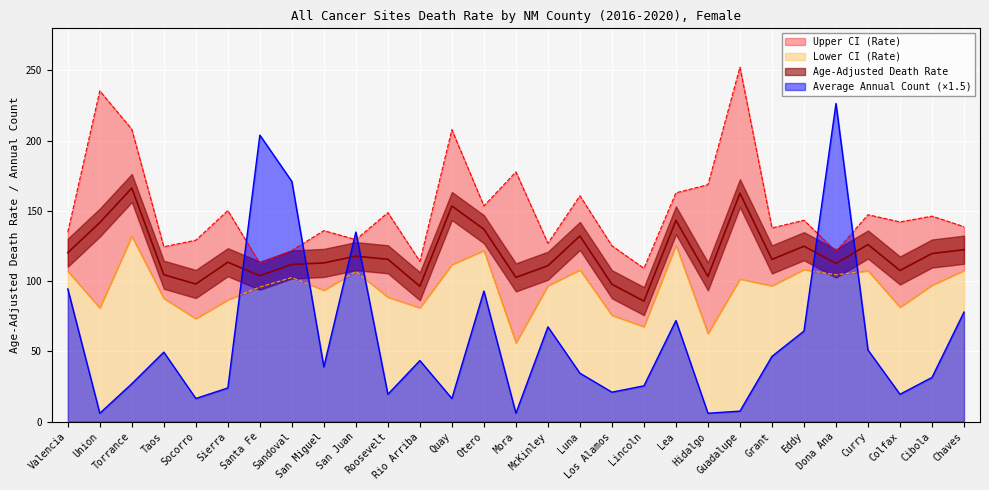

Rank the series at McKinley from lowest to highest value.

Average Annual Count, Lower CI (Rate), Age-Adjusted Death Rate, Upper CI (Rate)